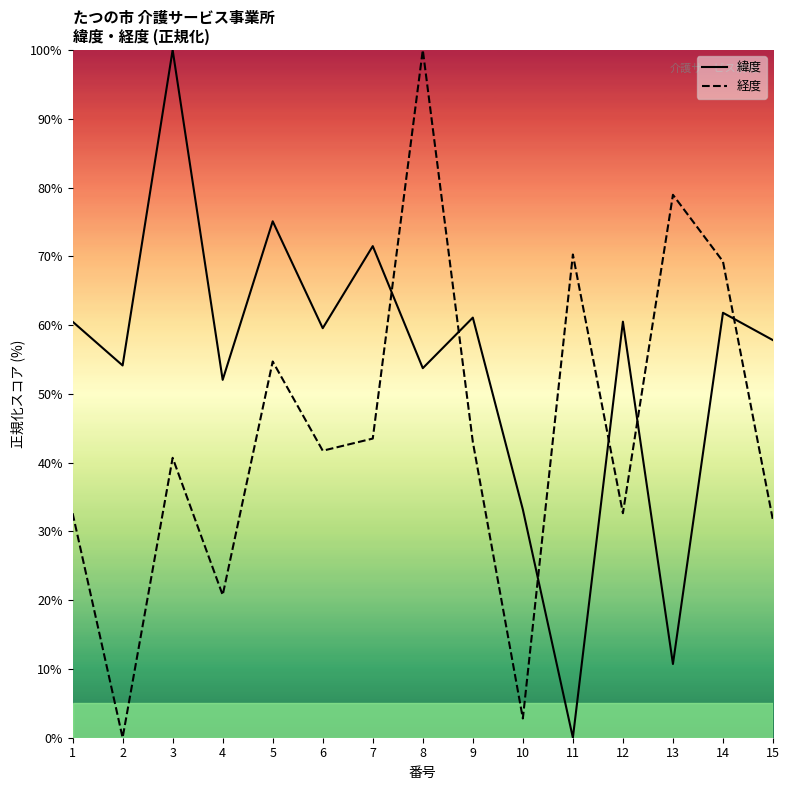

List the series in order of their peak value, highest first.

緯度, 経度